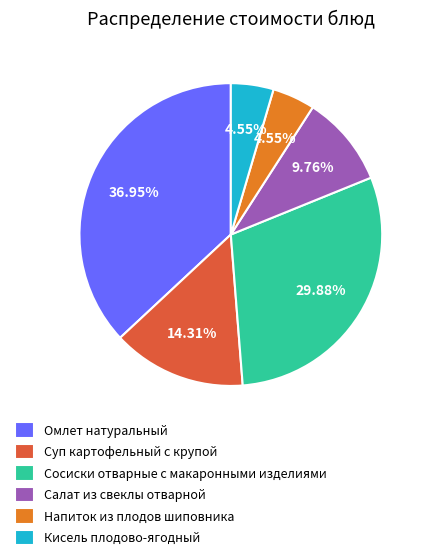

Approximately how many times larger is the value at Суп картофельный с крупой compared to Сосиски отварные с макаронными изделиями?

0.5